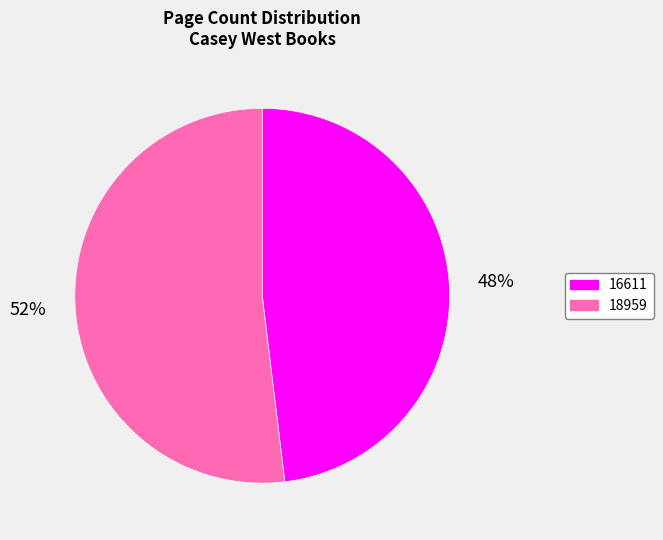

Count the number of slices in the pie.

2